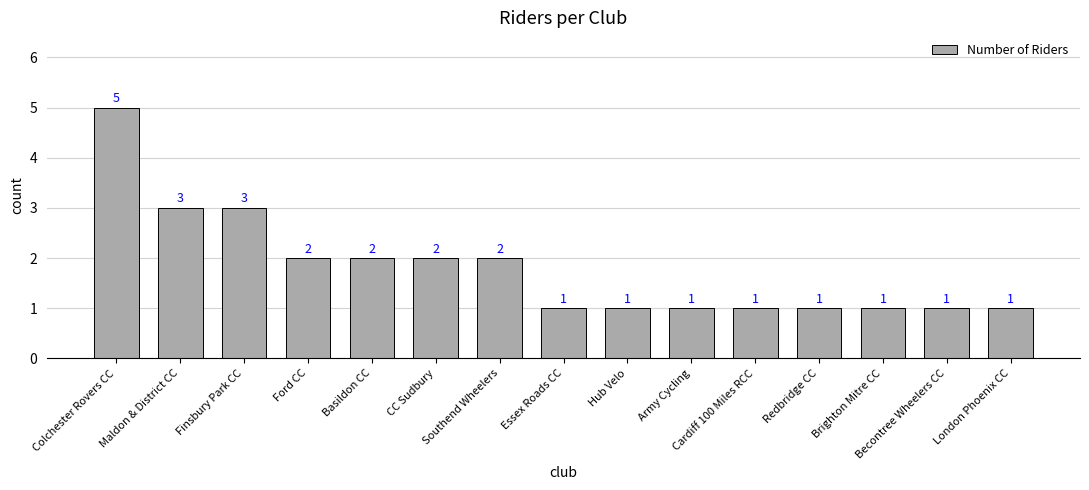

How many data points does each series have?

15